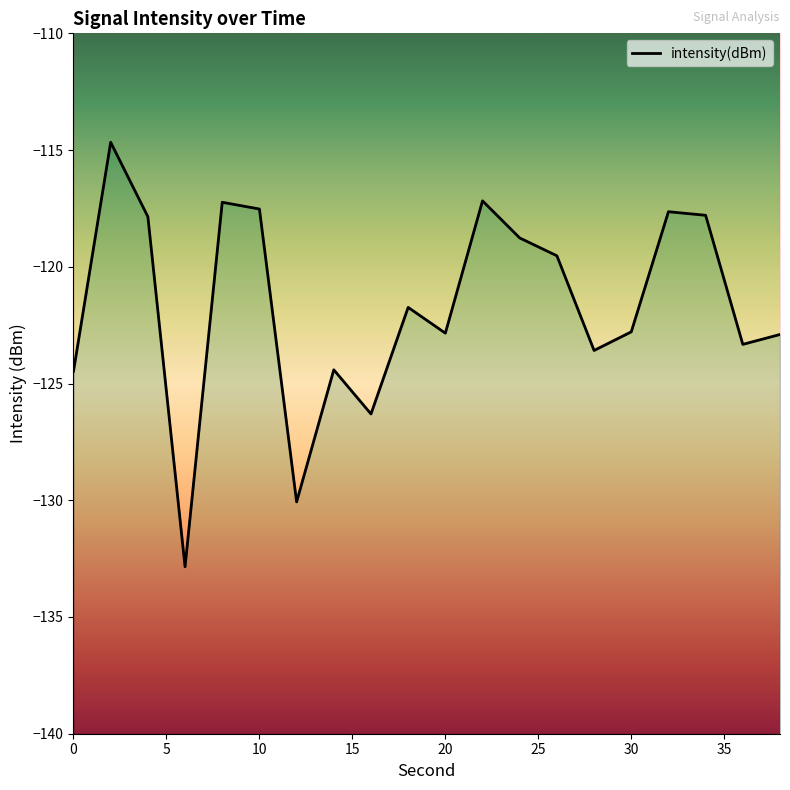

True or false: the data shows -76.2 at 13.

False